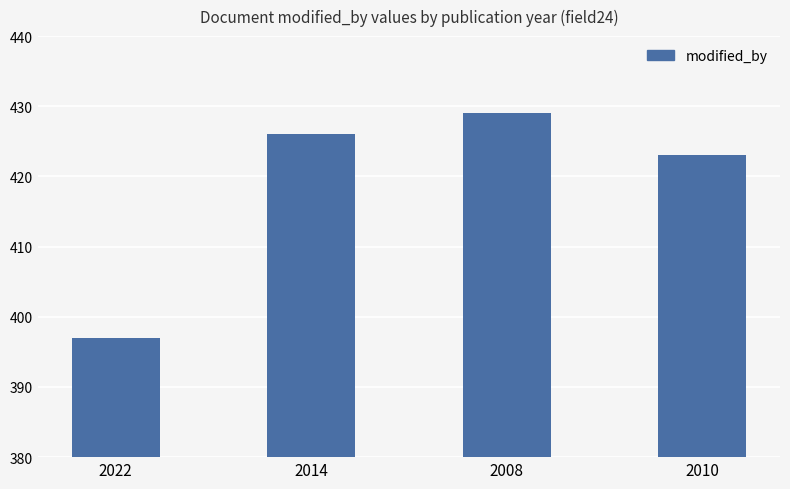

Which has a higher value, 2010 or 2014?

2014